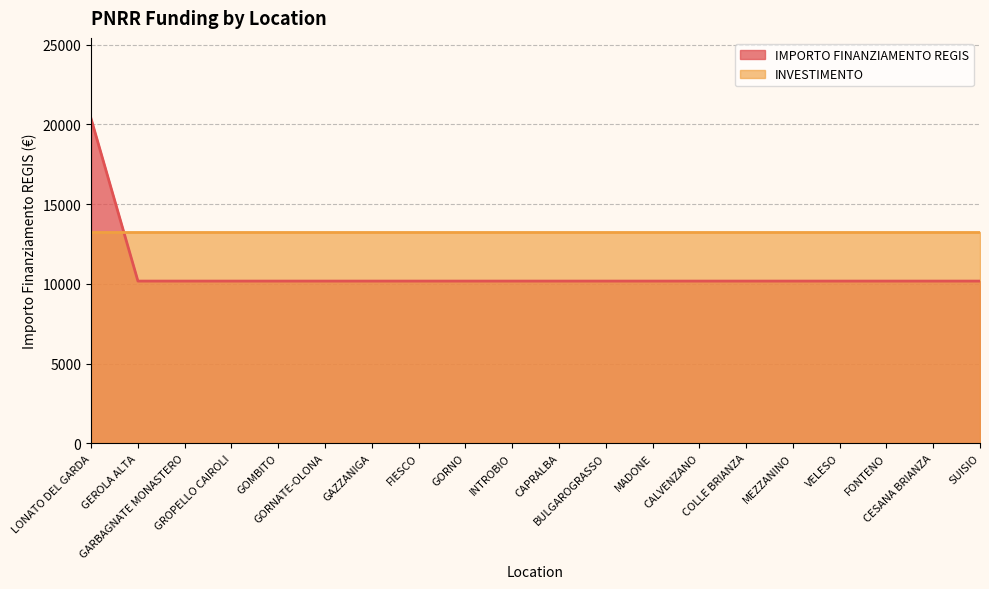

Reading left to right, extract all data points from this chart.

20344	10172	10172	10172	10172	10172	10172	10172	10172	10172	10172	10172	10172	10172	10172	10172	10172	10172	10172	10172